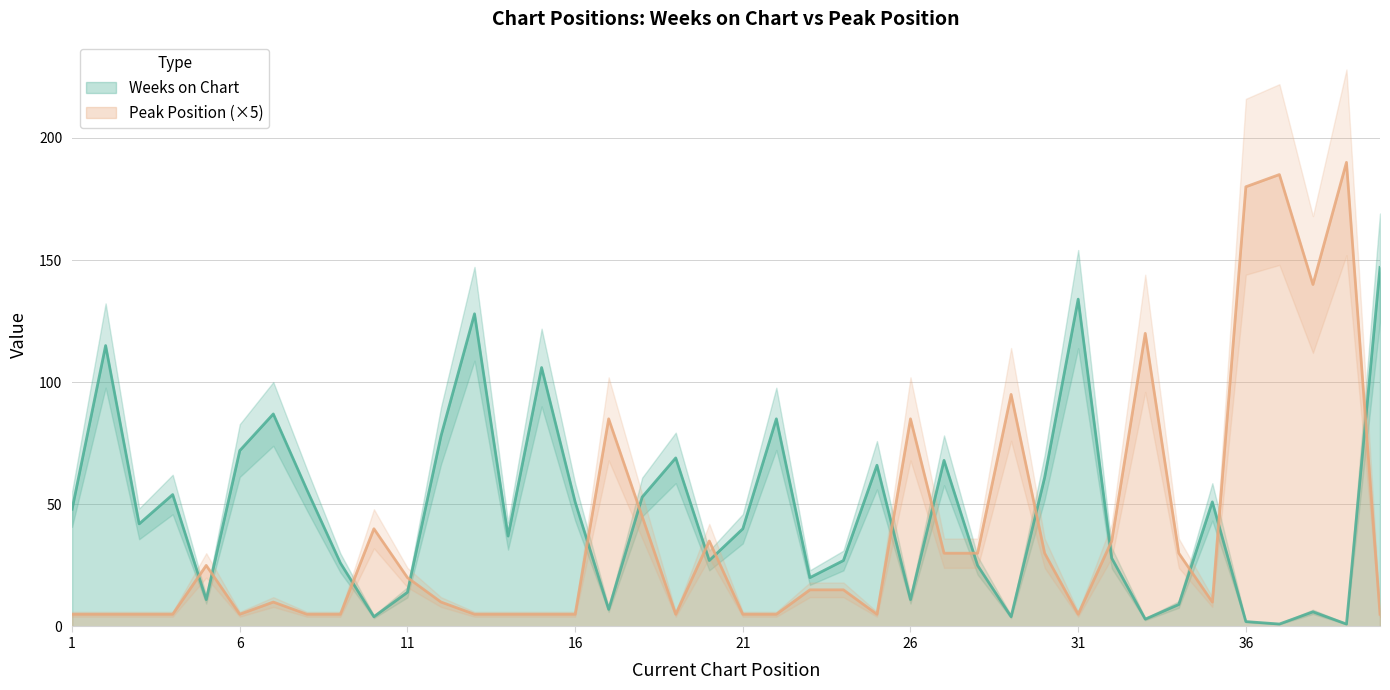

List the labels in order of Weeks on Chart value, smallest first.

37, 39, 36, 33, 10, 29, 38, 17, 34, 5, 26, 11, 23, 28, 9, 20, 24, 32, 14, 21, 3, 1, 16, 35, 18, 4, 8, 30, 25, 27, 19, 6, 12, 22, 7, 15, 2, 13, 31, 40